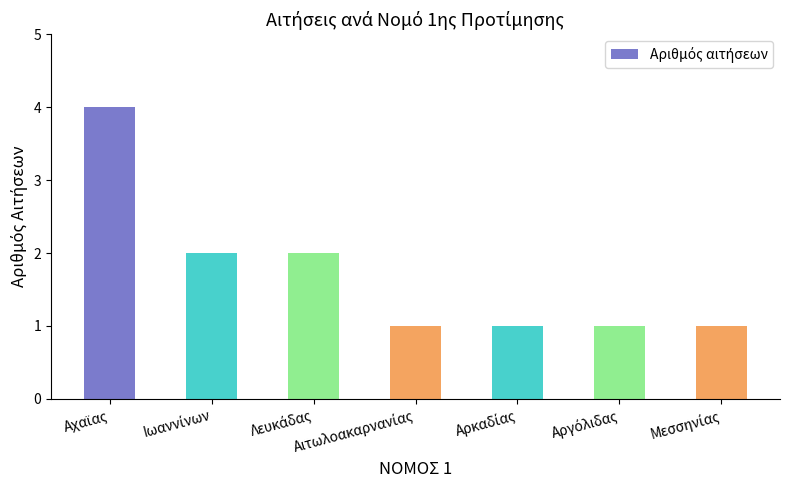

What is the average value?

2